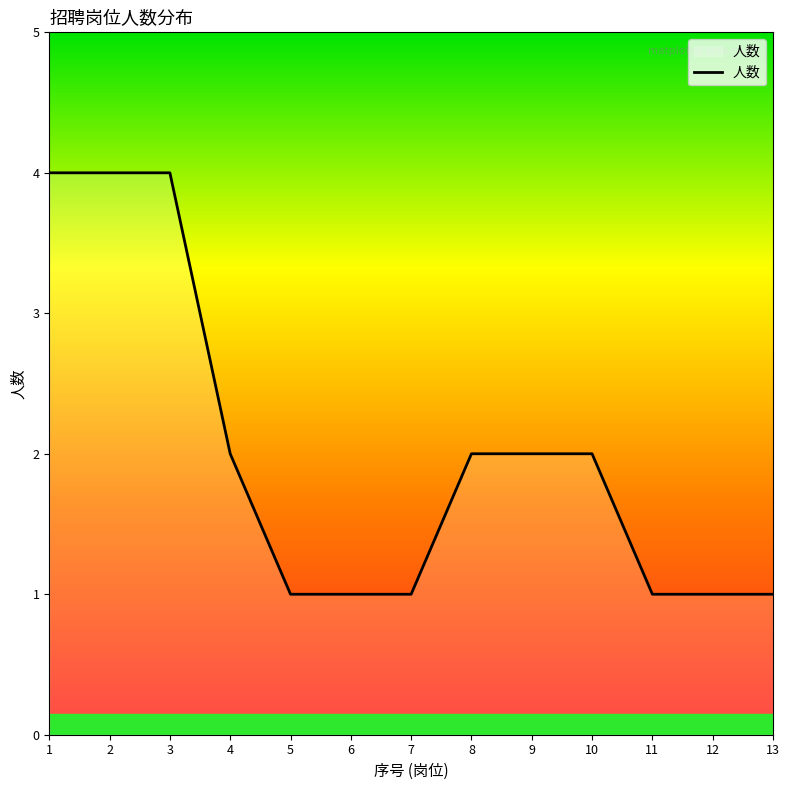

What is the minimum value shown in the chart?

1